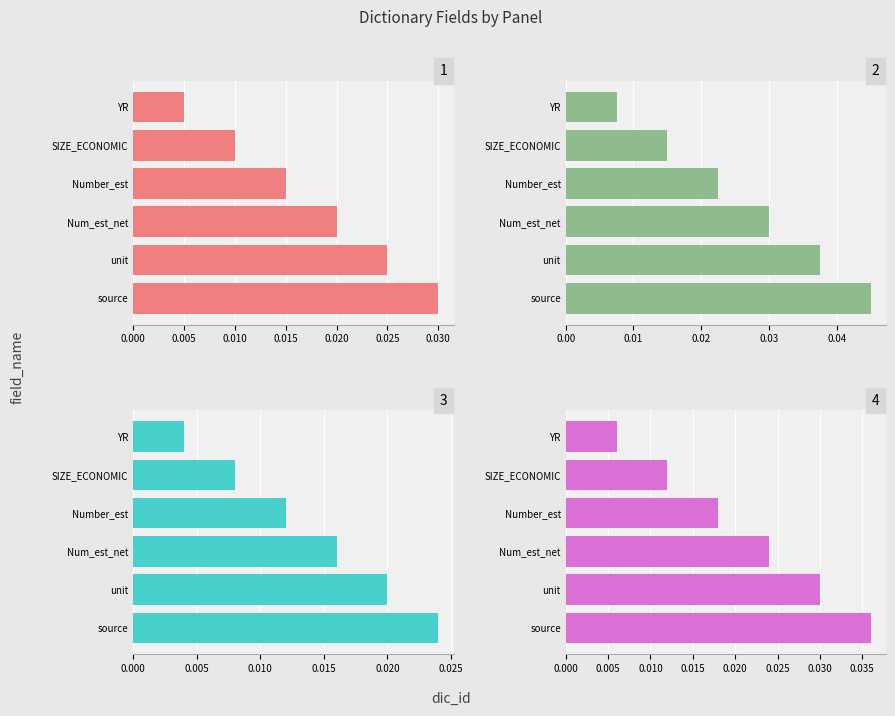

Are the bars grouped side by side (vs. stacked)?

No